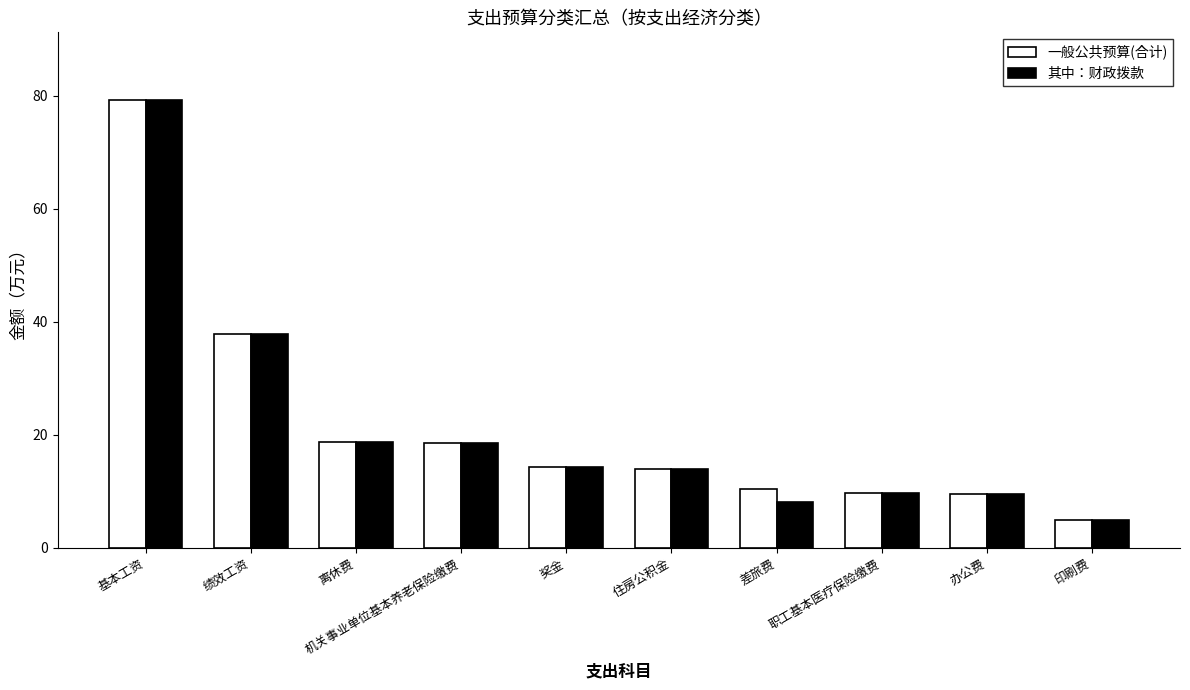

Which category has the lowest value in the 一般公共预算(合计) series?

印刷费